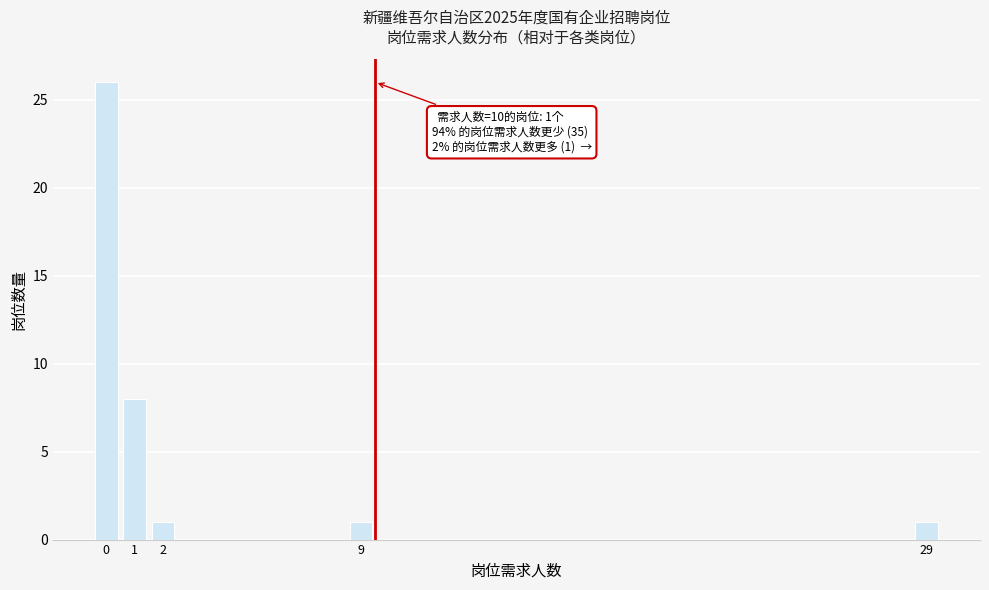

Reading left to right, what are all the values shown in this chart?

26	8	1	1	1